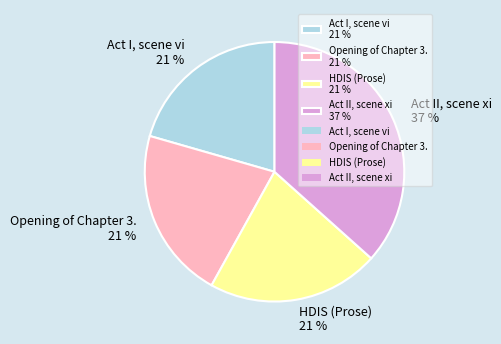

Is there any slice that represents more than half of the pie?

No